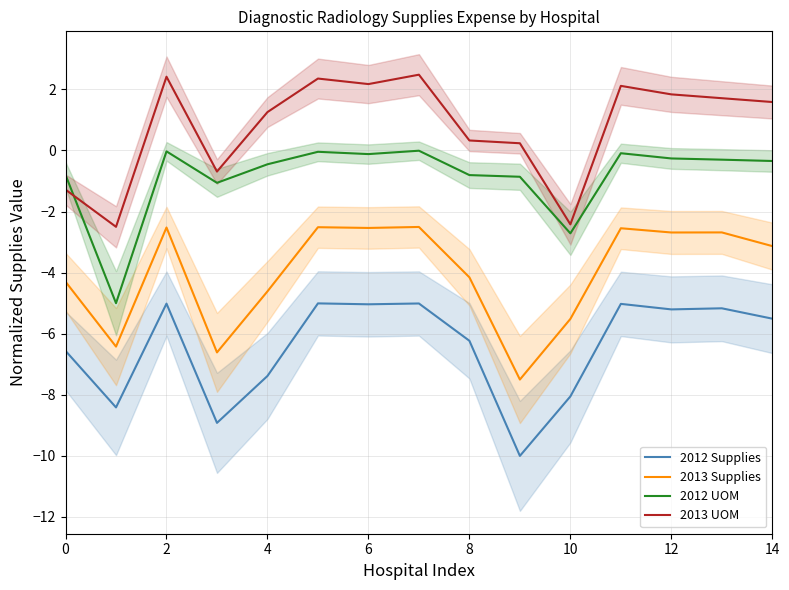

How many values in 2013 UOM are below zero?

4